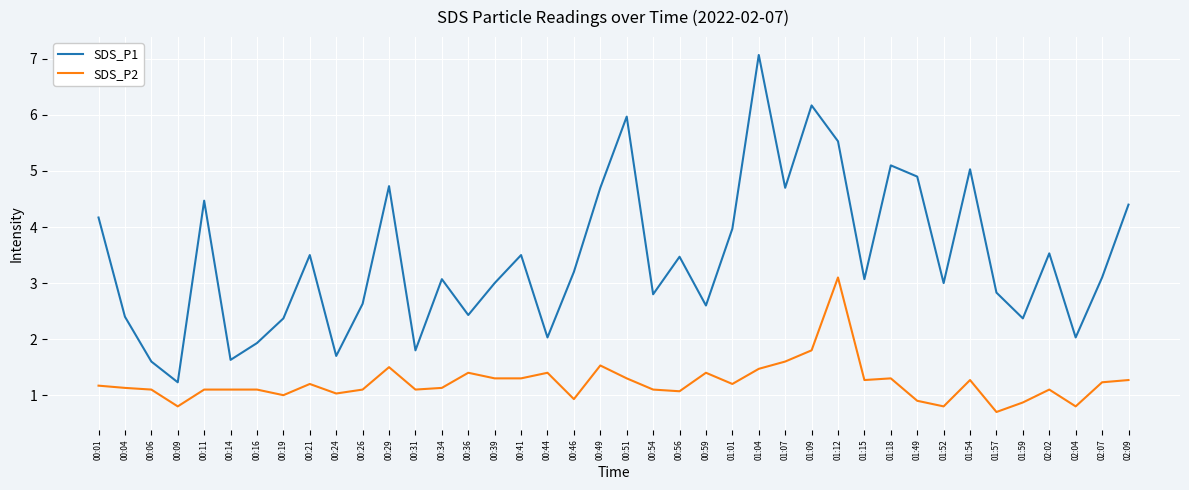

How many series are shown in this chart?

2